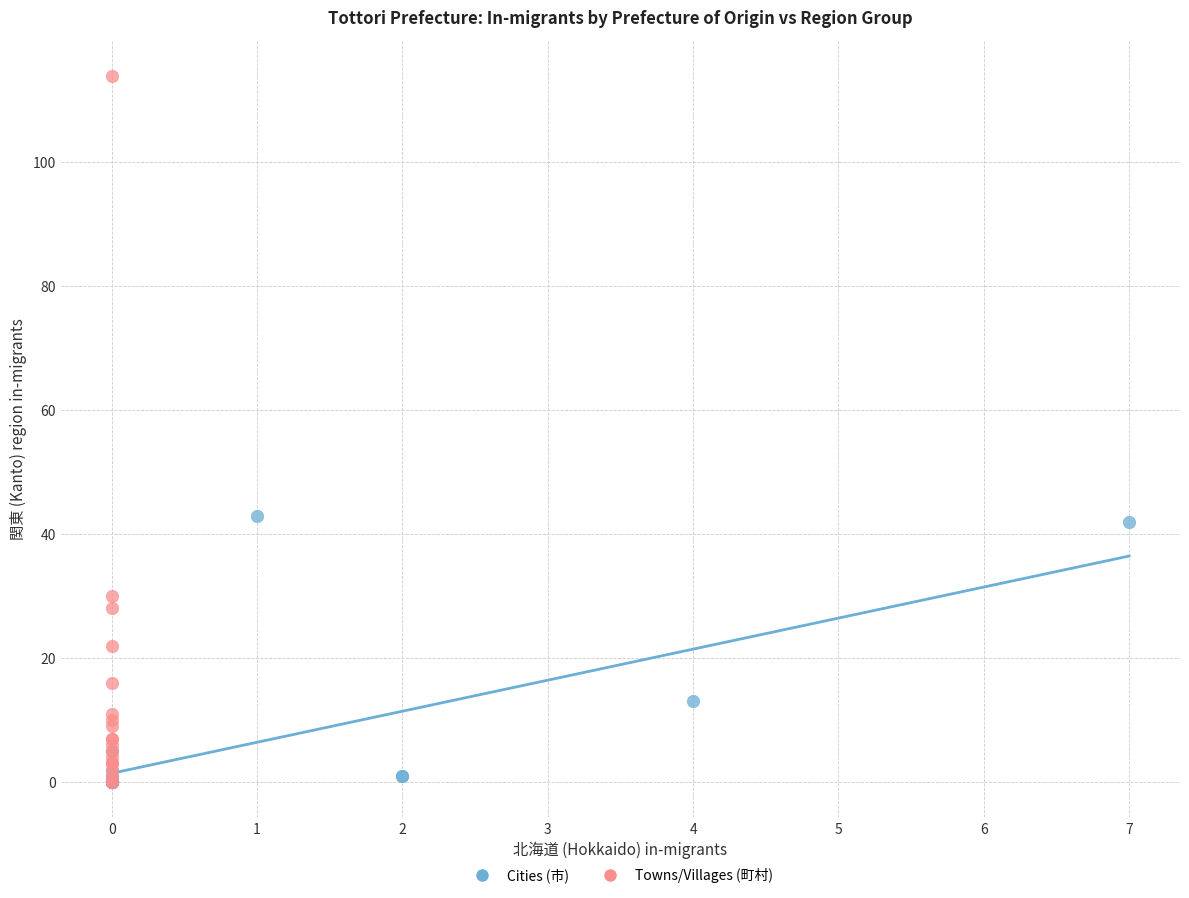

Which series contains the highest Y value?

Towns/Villages (町村)